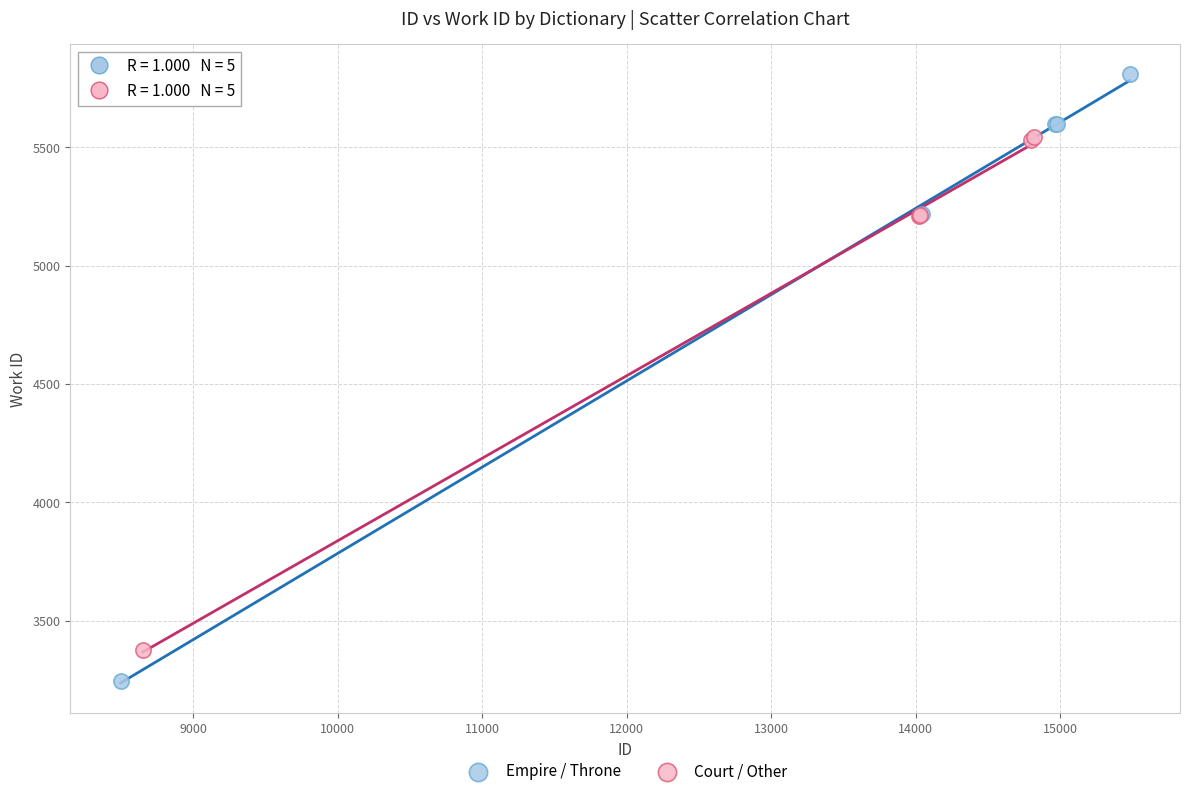

What are all the series names shown in the legend?

Empire / Throne, Court / Other